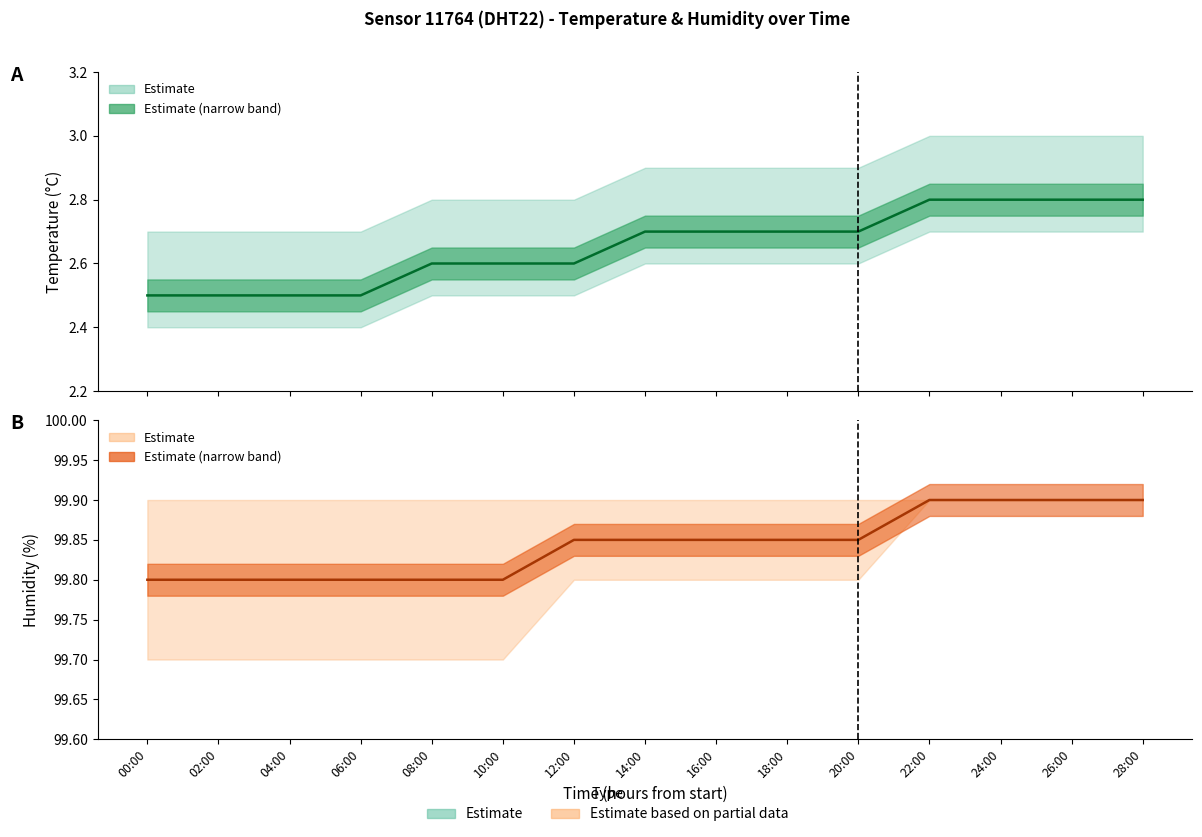

Which category has the lowest value in the Temperature mid series?

00:00